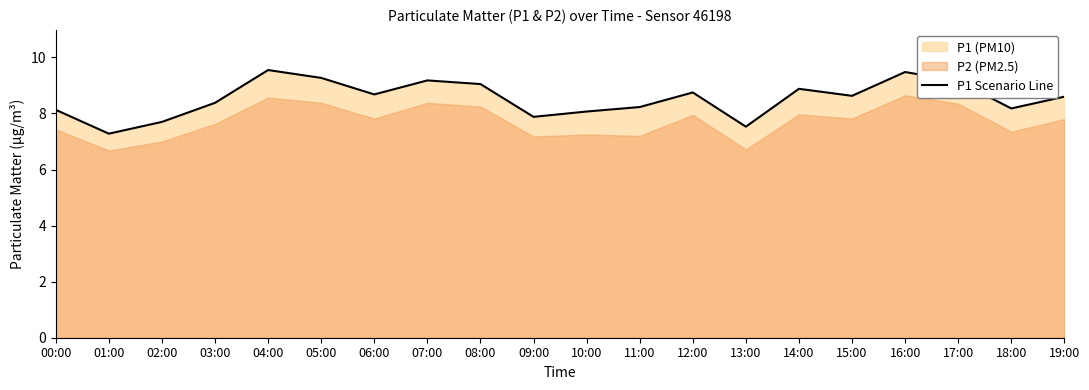

What is the change in value from 17:00 to 18:00?

-1.0